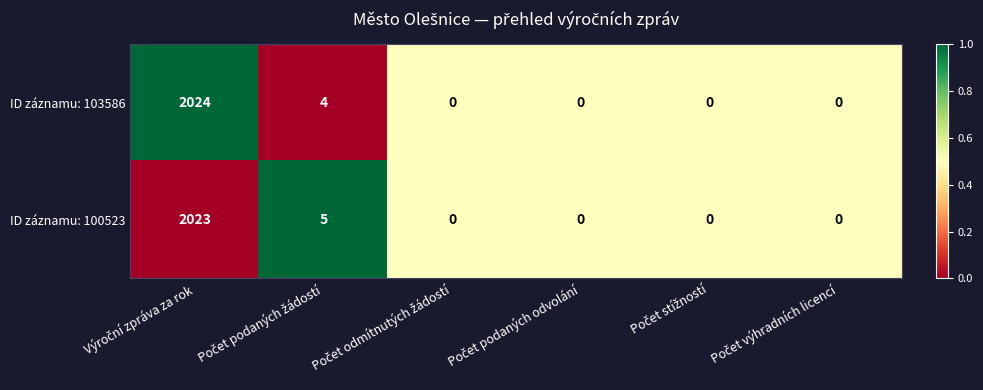

What is the greatest value displayed?

2024